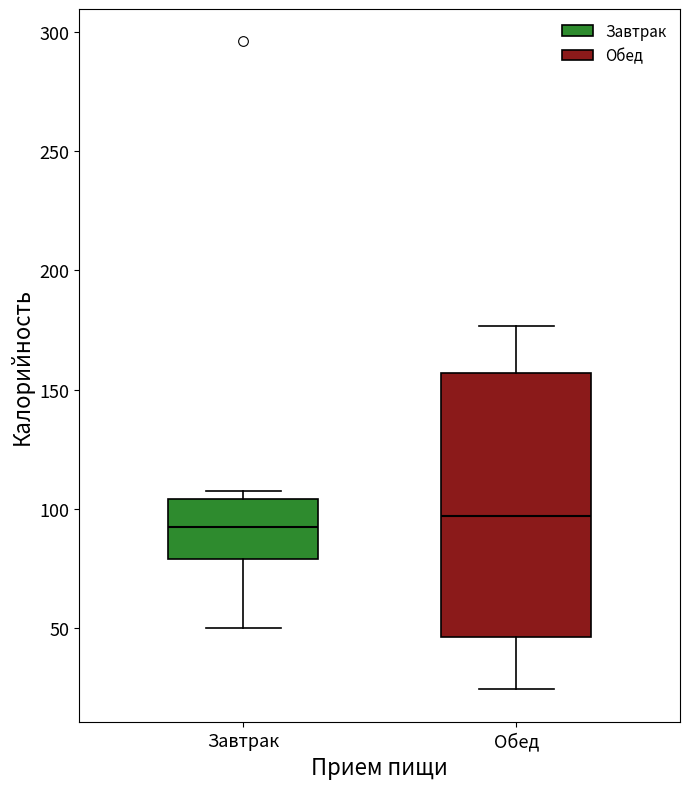

Comparing the boxes themselves (not the whiskers), which one is the tallest?

Обед